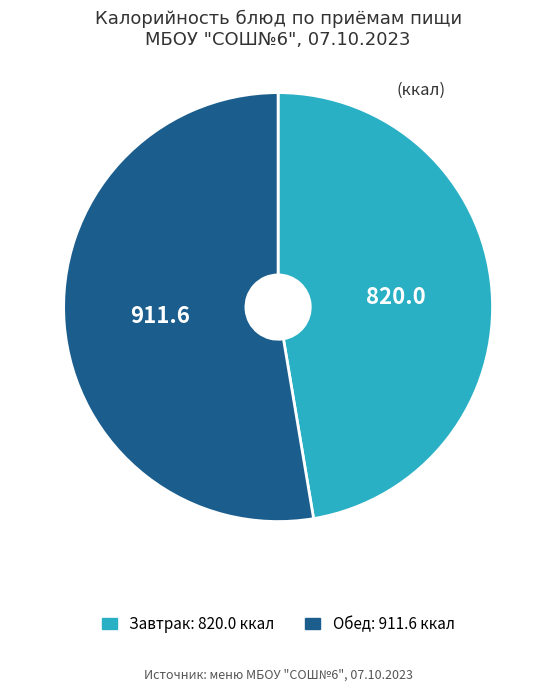

Is there any slice that represents more than half of the pie?

Yes